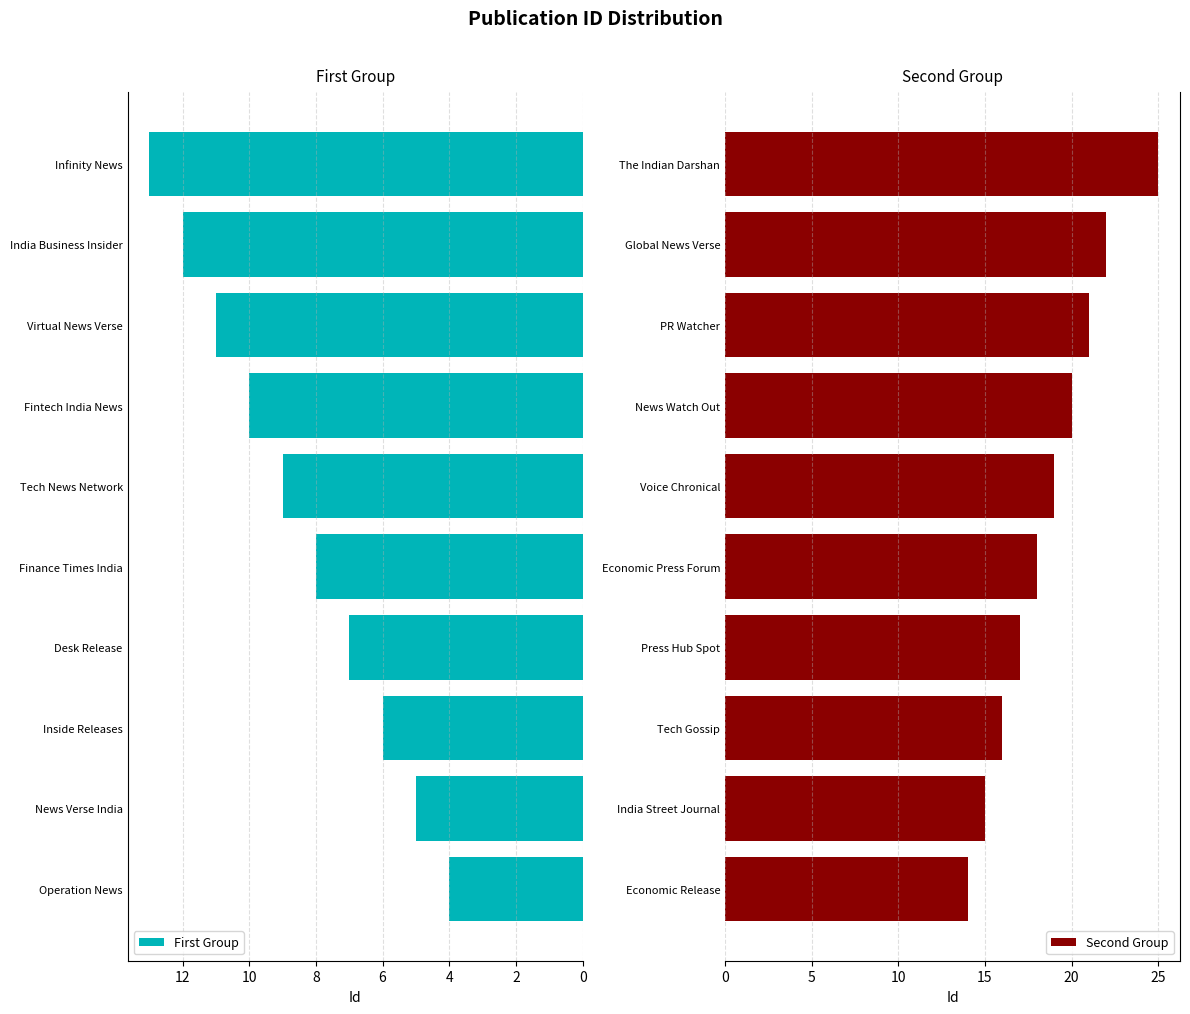

Is it true that Second Group equals 13 at Voice Chronical?

False